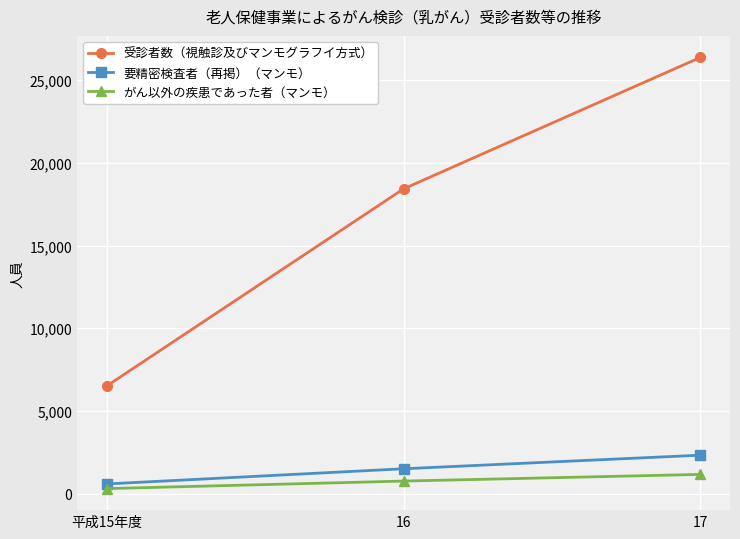

Reading left to right, what are all the values shown in this chart?

受診者数（視触診及びマンモグラフイ方式）: 平成15年度=6506	16=18426	17=26374
要精密検査者（再掲）（マンモ）: 平成15年度=582	16=1500	17=2322
がん以外の疾患であった者（マンモ）: 平成15年度=302	16=756	17=1159